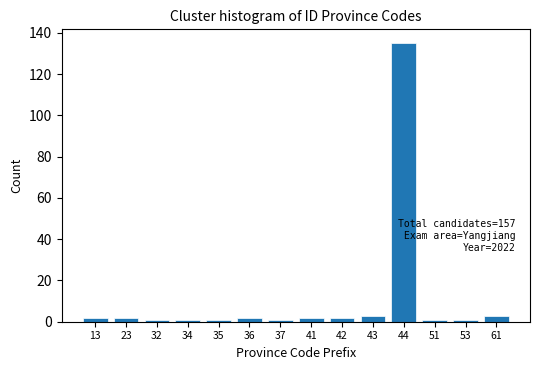

Reading left to right, transcribe all the data shown in this chart.

2	2	1	1	1	2	1	2	2	3	135	1	1	3